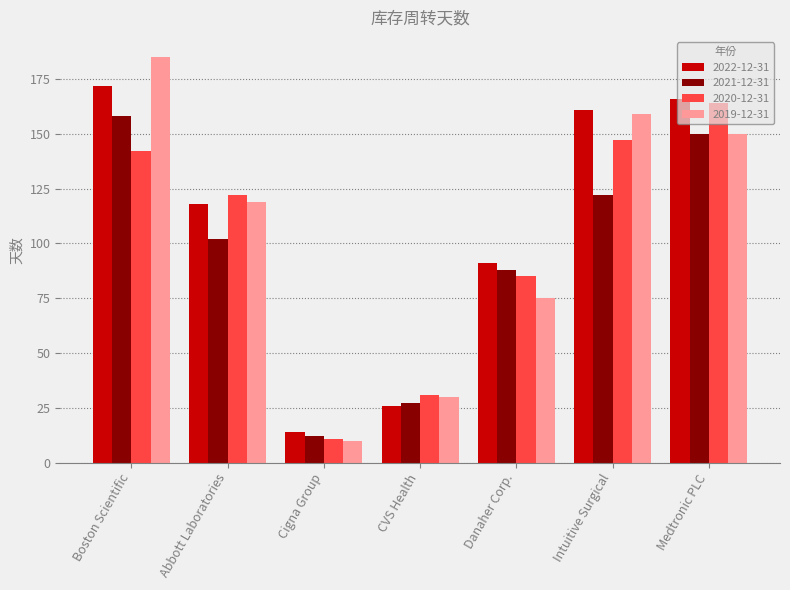

True or false: 2019-12-31 has a value of 228 at Medtronic PLC.

False